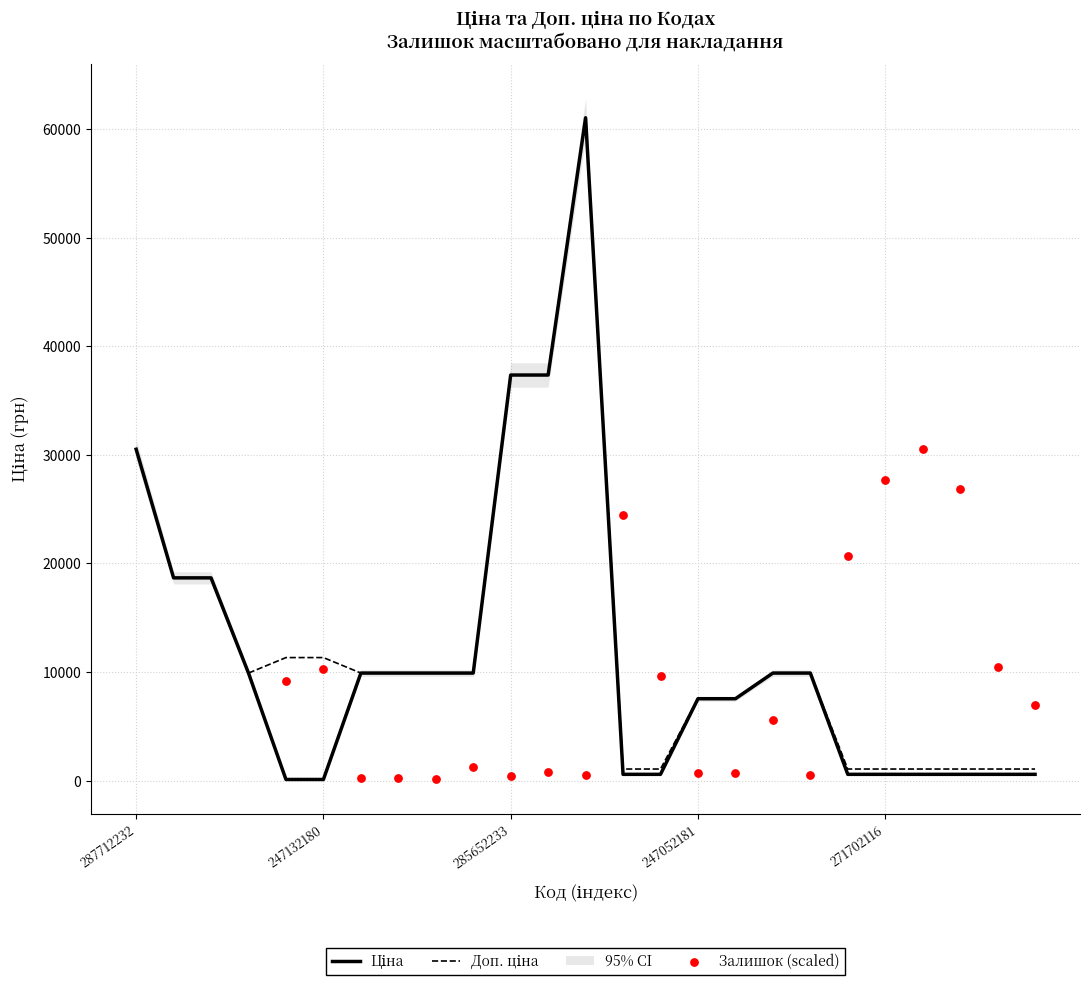

Which series has the largest total across all categories?

Доп. ціна